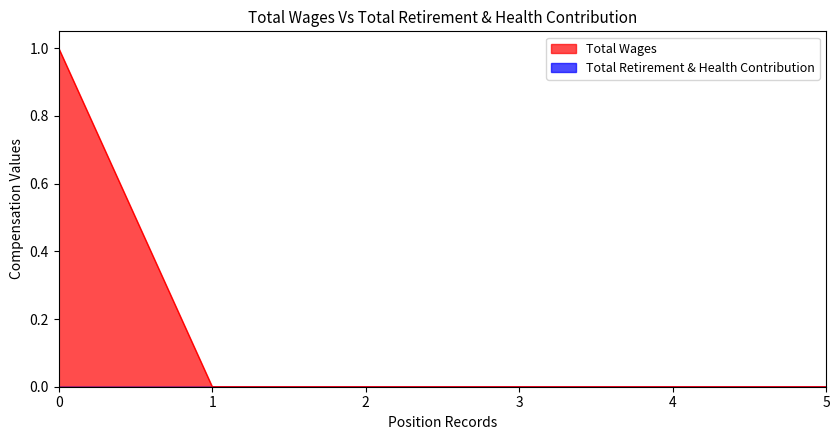

The Total Wages series shows 0 at 0. True or false?

False